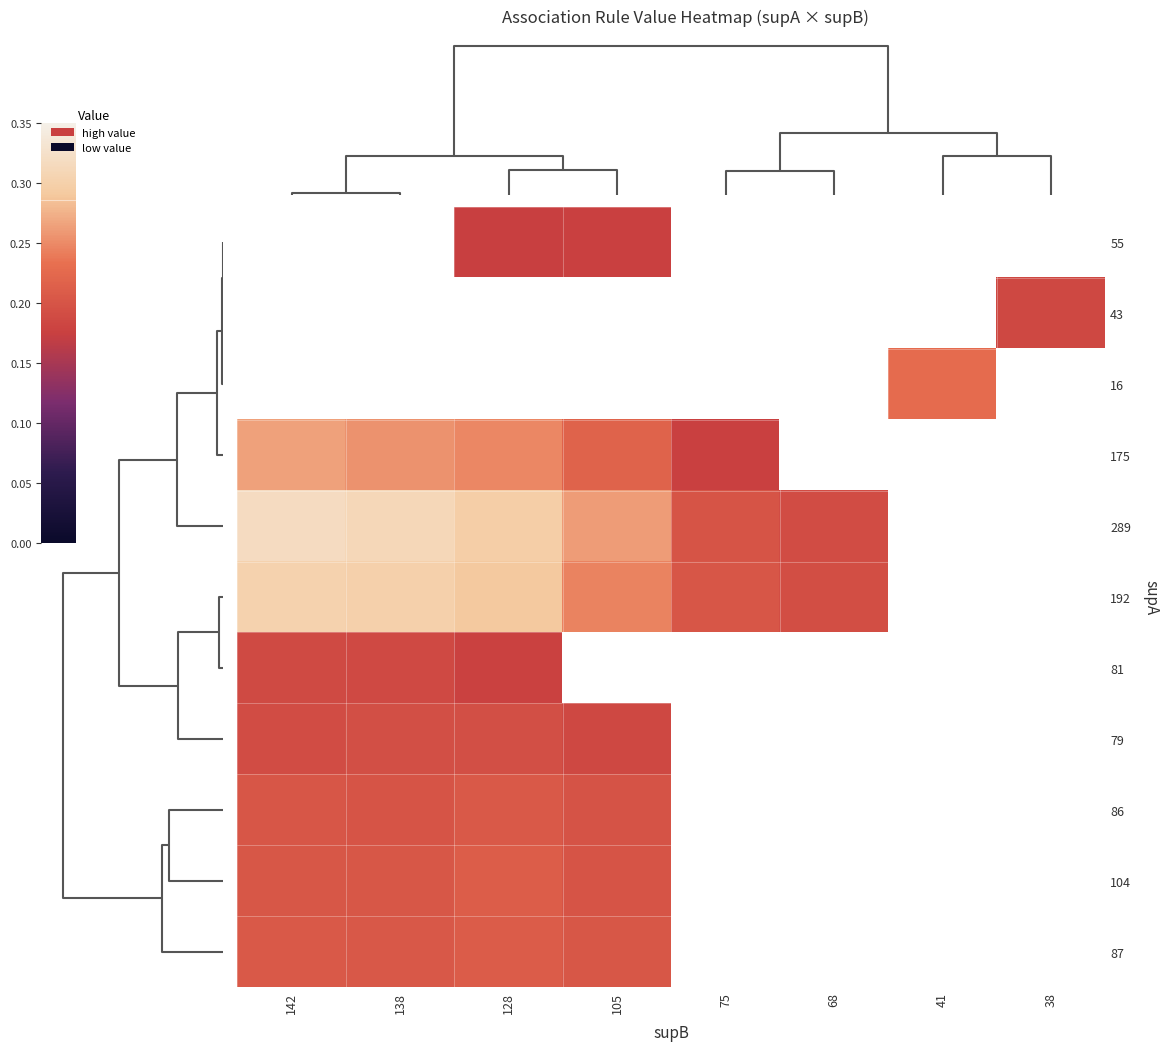

Rank the series by their maximum value, from highest to lowest.

55, 43, 16, 289, 192, 175, 104, 87, 86, 79, 81